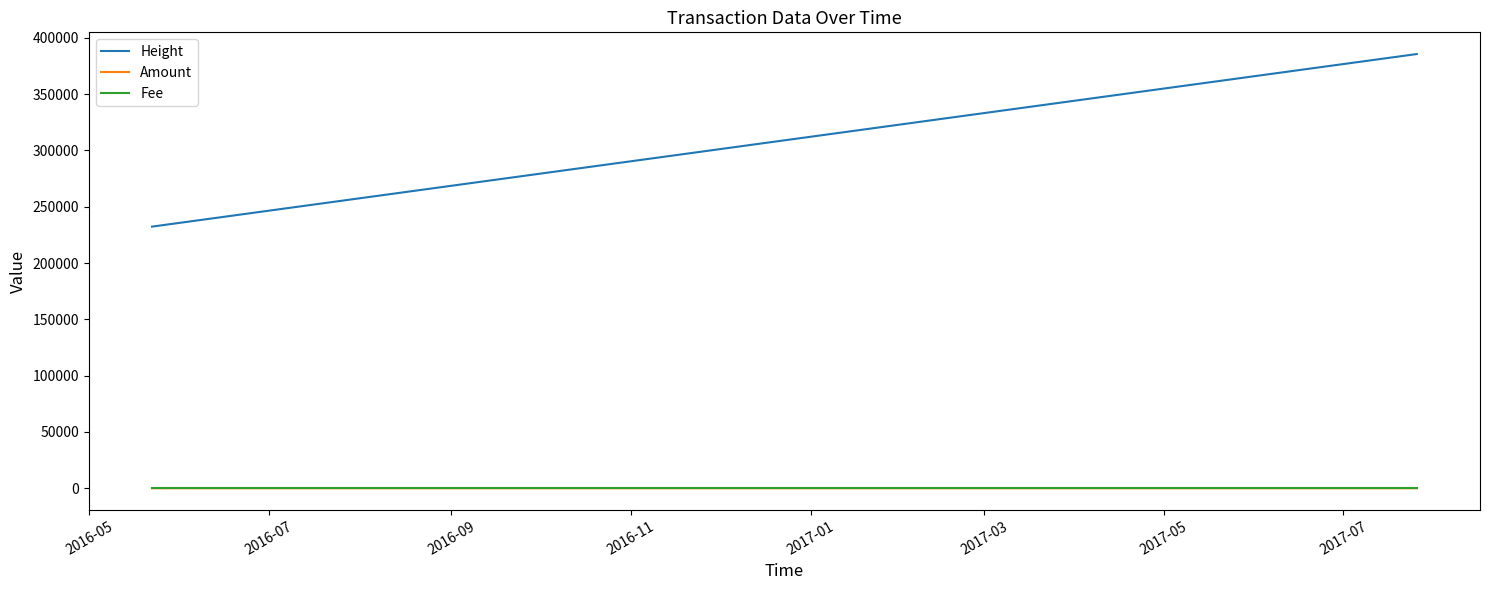

At which label does Amount first exceed 4?

2016-05